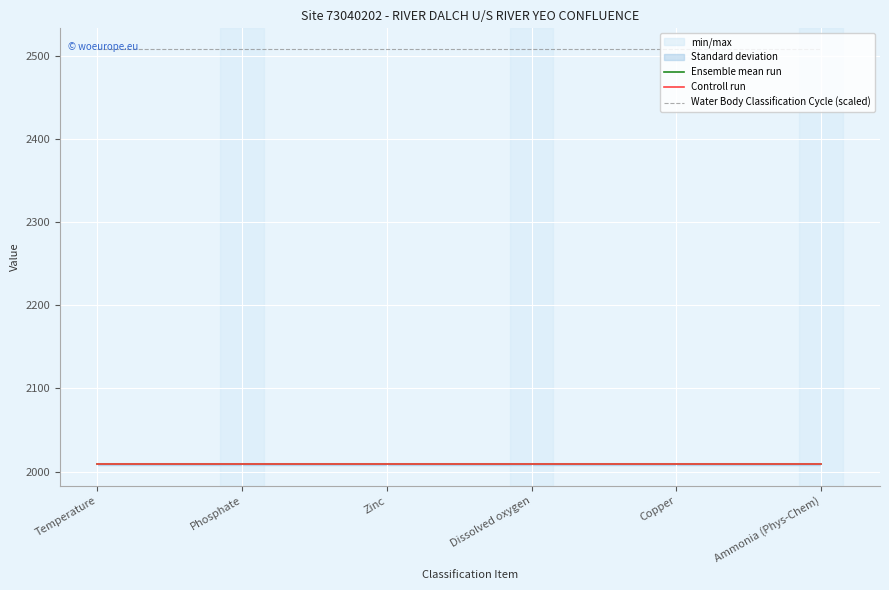

True or false: Water Body Classification Cycle (scaled) and Controll run intersect in this chart.

False